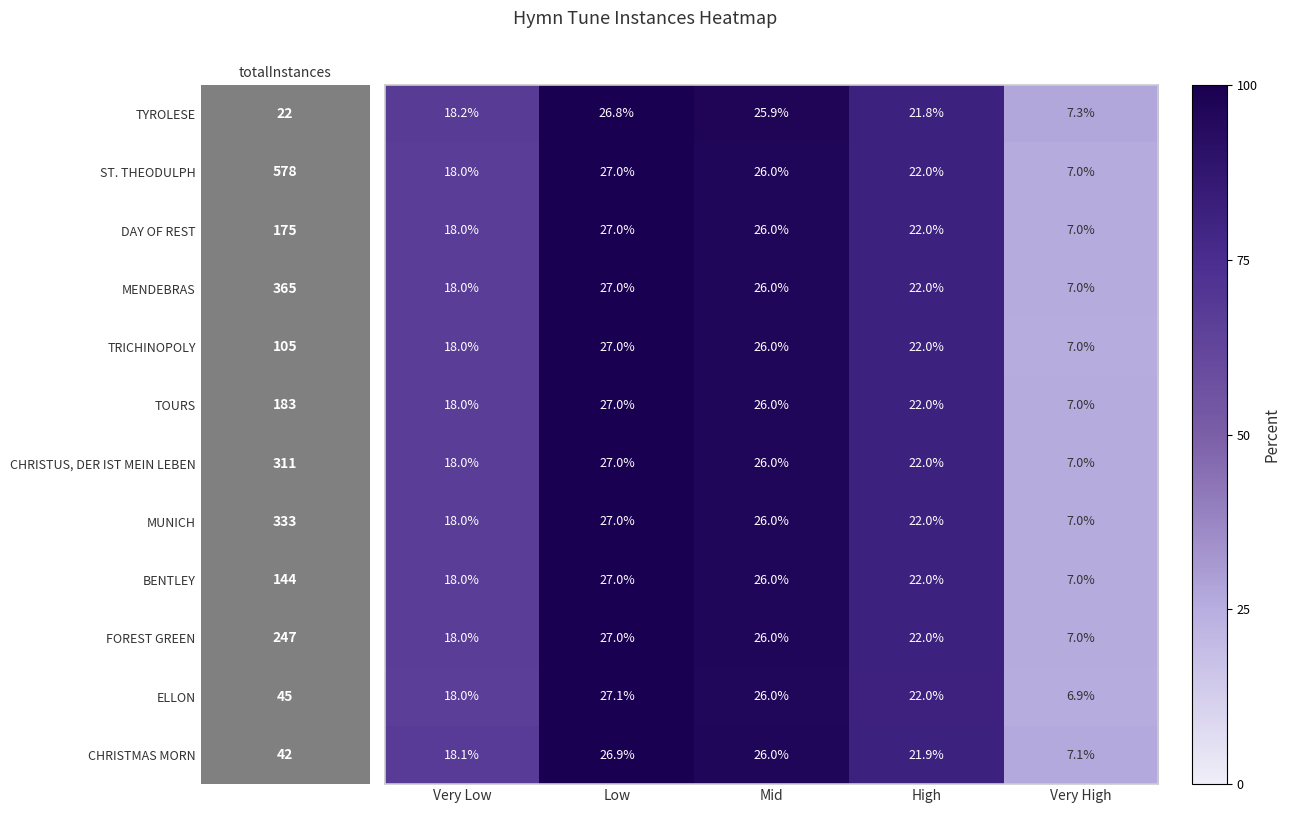

Which category has the lowest value across all series?

Very High